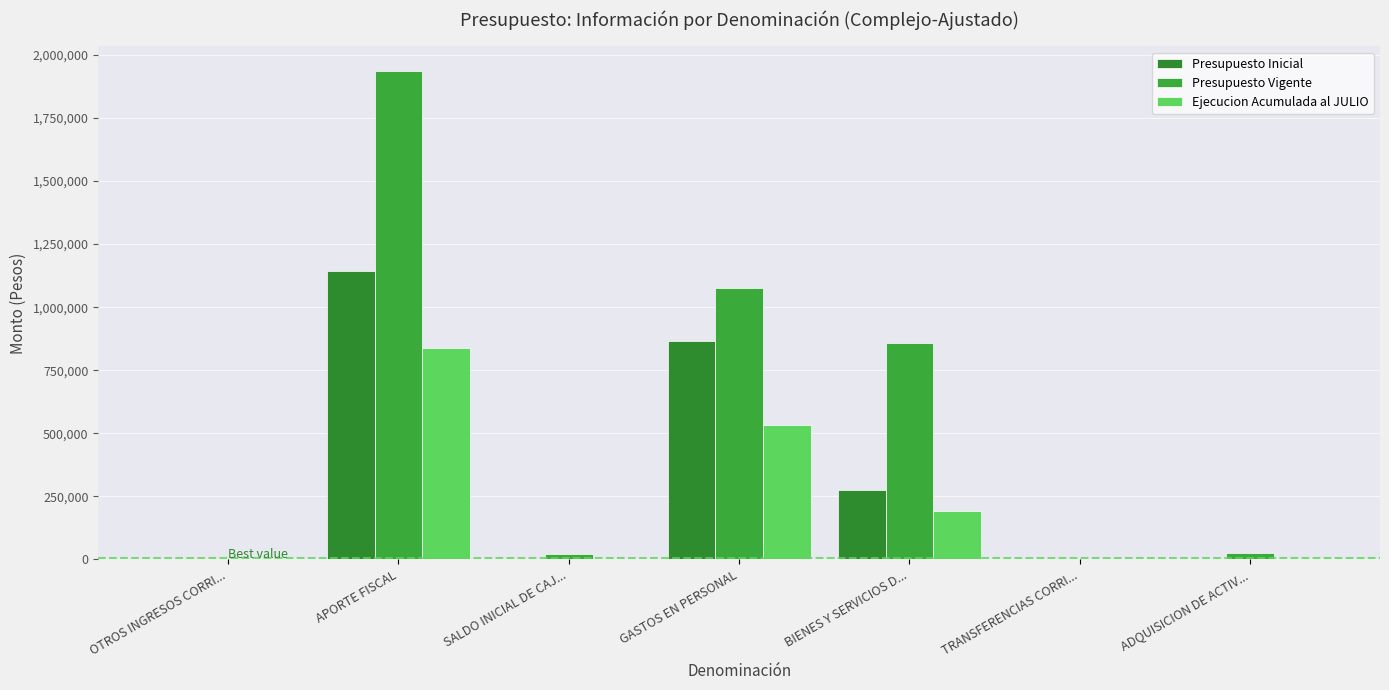

Reading right to left, list all the values displayed in this chart.

Presupuesto Inicial: 0	10	274422	867137	0	1141542	27
Presupuesto Vigente: 24210	10	858007	1076330	22158	1936372	27
Ejecucion Acumulada al JULIO: 7572	0	192650	534202	0	837445	6674